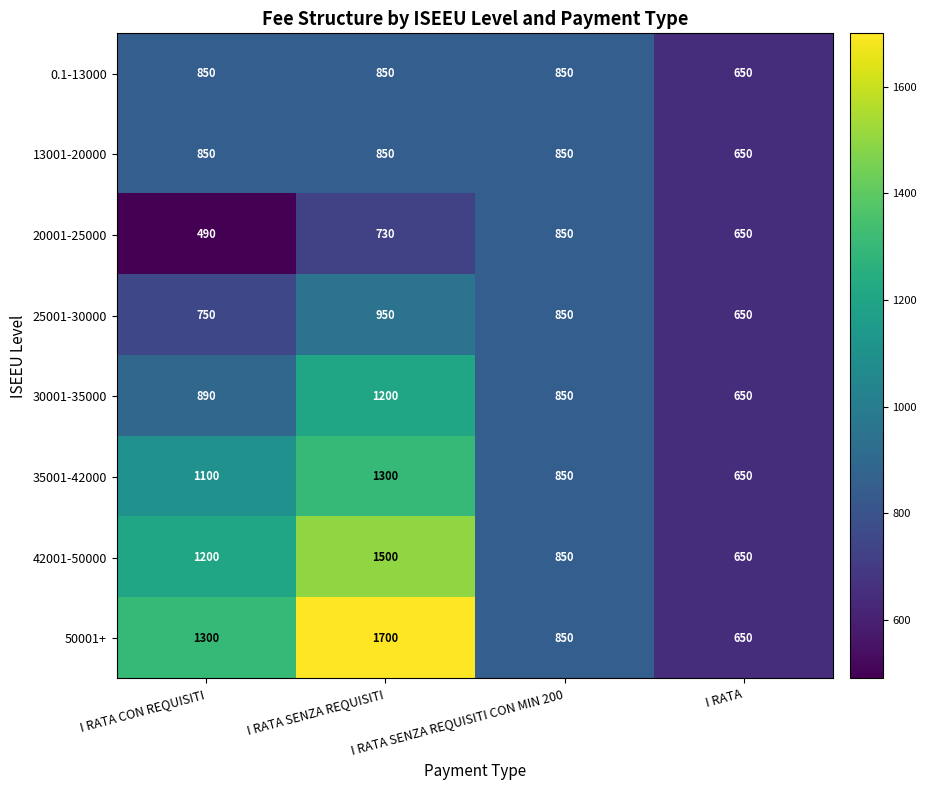

List the labels in order of 25001-30000 value, smallest first.

I RATA, I RATA CON REQUISITI, I RATA SENZA REQUISITI CON MIN 200, I RATA SENZA REQUISITI